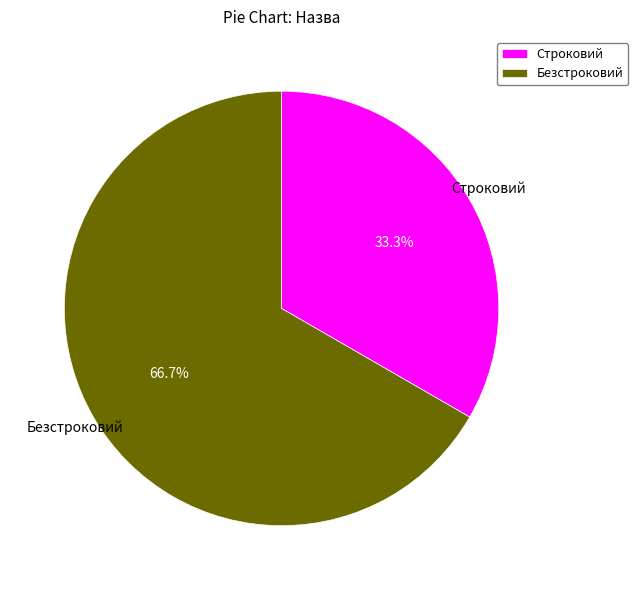

Between Безстроковий and Строковий, which is larger?

Безстроковий